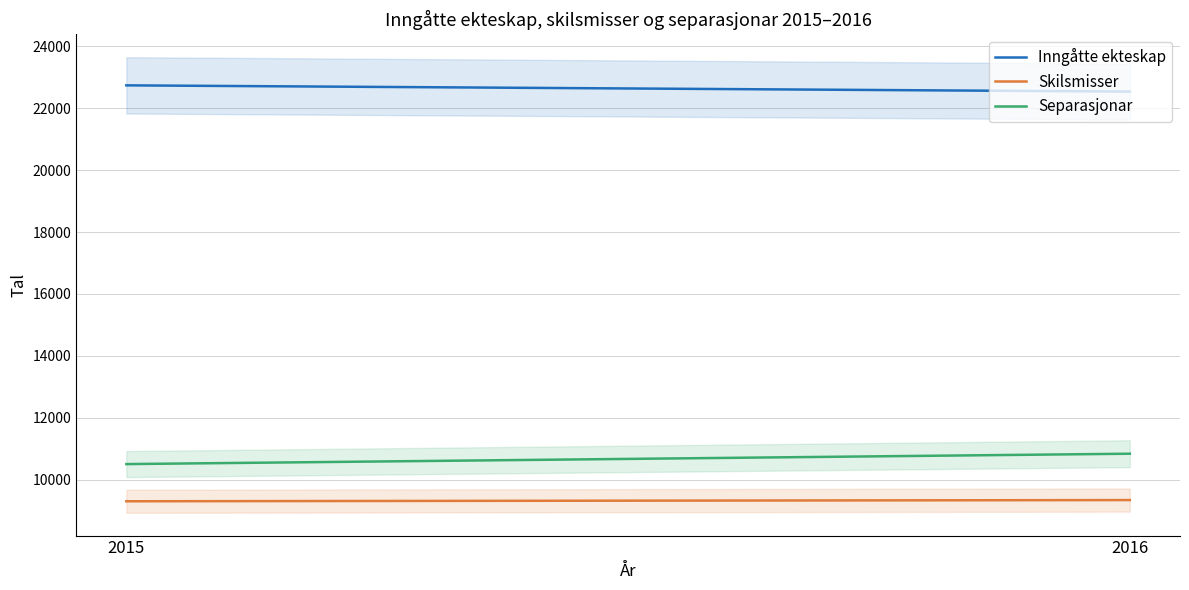

Which has a higher value, 2016 or 2015?

2015